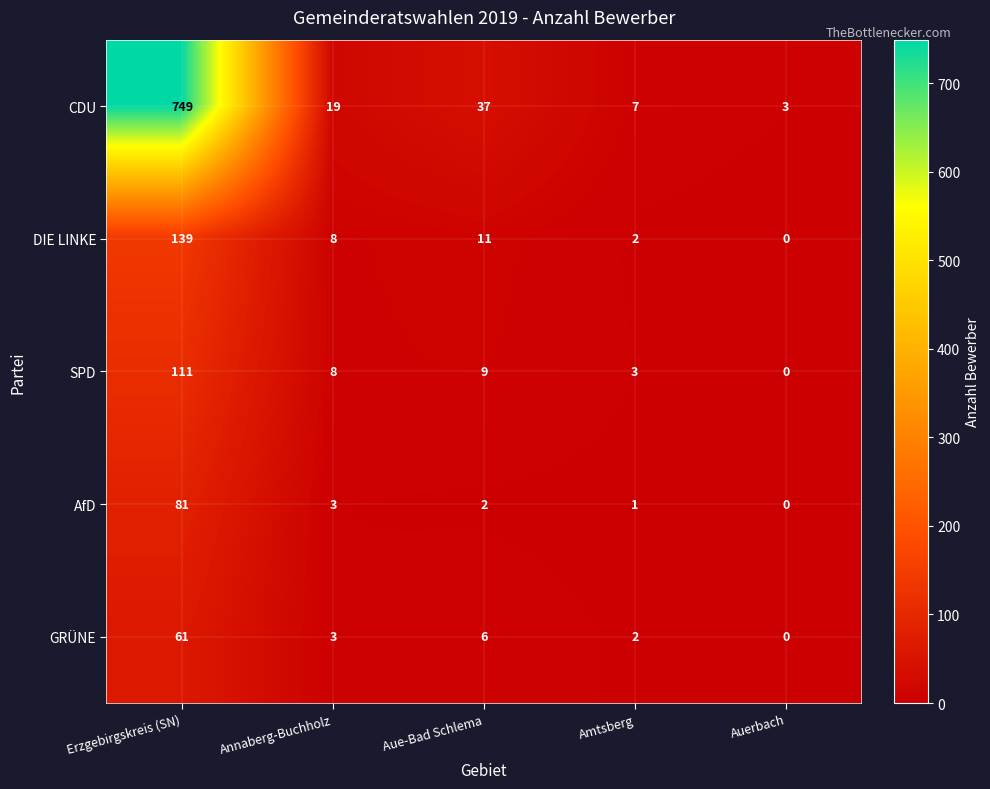

Between Annaberg-Buchholz and Auerbach, which series saw the biggest shift?

CDU